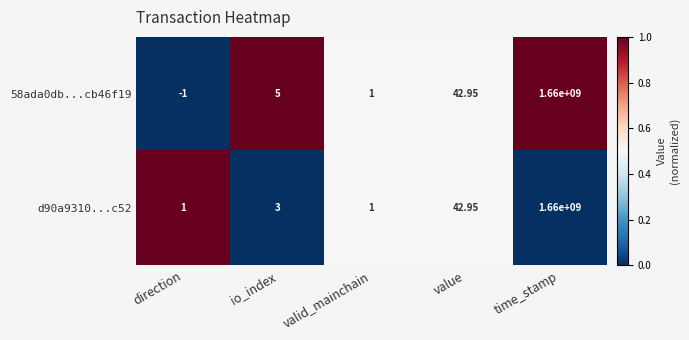

Which series has the widest spread of values?

58ada0db...cb46f19